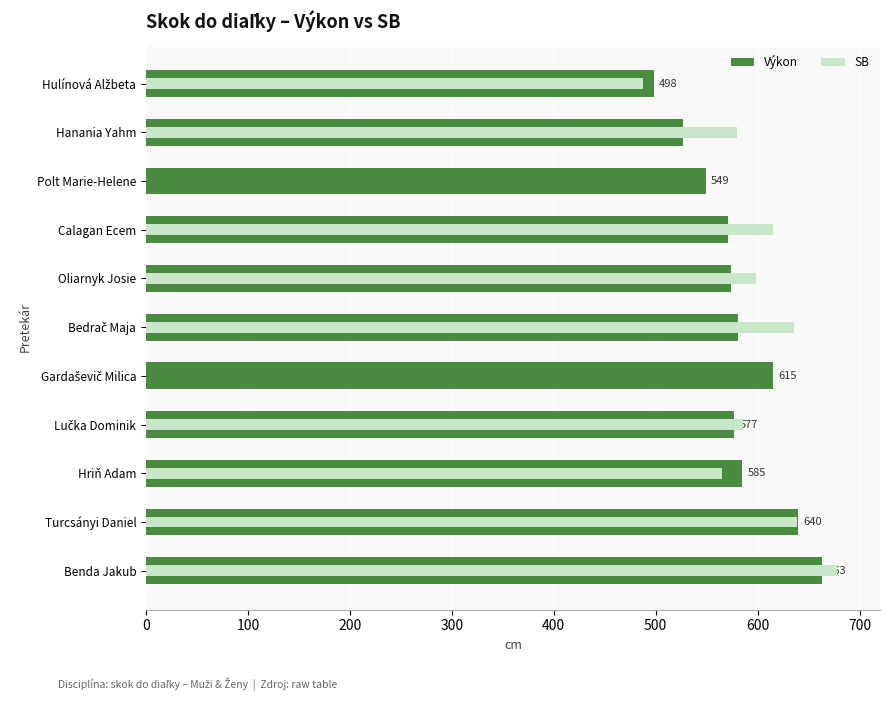

Rank the series by their average value, from highest to lowest.

Výkon, SB